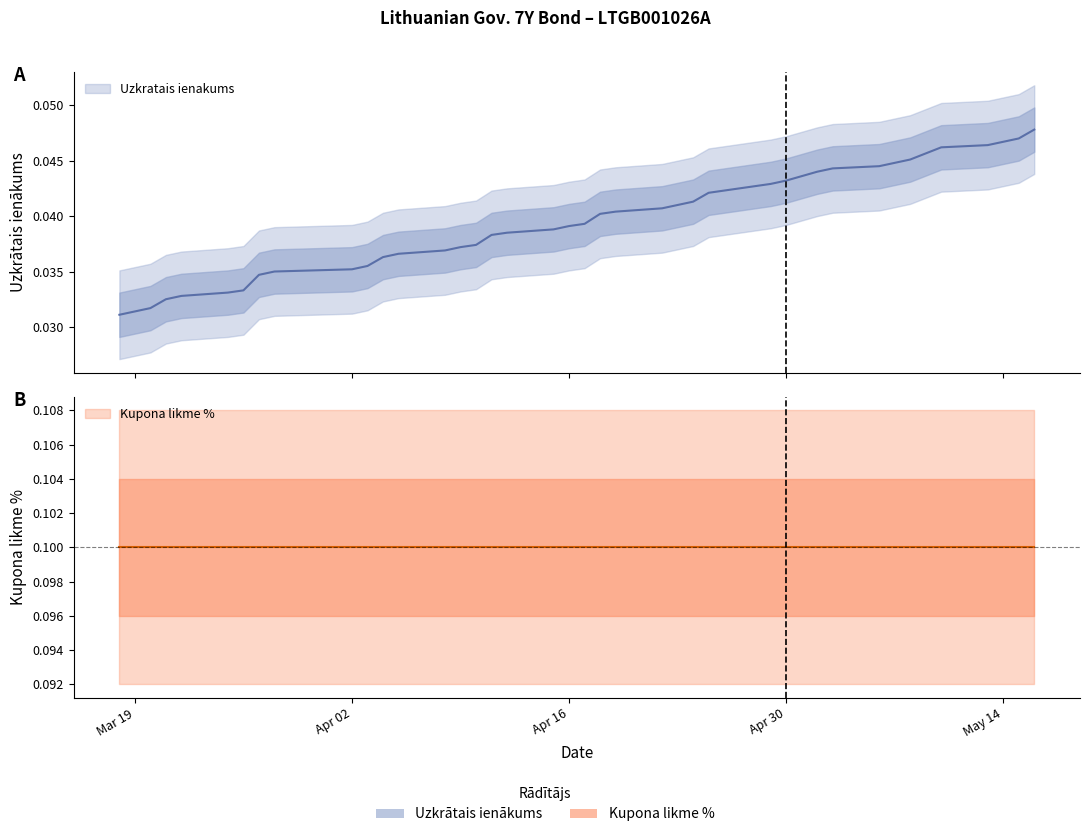

Rank the categories by value from lowest to highest.

2024-03-18, 2024-03-19, 2024-03-20, 2024-03-21, 2024-03-22, 2024-03-25, 2024-03-26, 2024-03-27, 2024-03-28, 2024-04-02, 2024-04-03, 2024-04-04, 2024-04-05, 2024-04-08, 2024-04-09, 2024-04-10, 2024-04-11, 2024-04-12, 2024-04-15, 2024-04-16, 2024-04-17, 2024-04-18, 2024-04-19, 2024-04-22, 2024-04-23, 2024-04-24, 2024-04-25, 2024-04-26, 2024-04-29, 2024-04-30, 2024-05-02, 2024-05-03, 2024-05-06, 2024-05-07, 2024-05-08, 2024-05-10, 2024-05-13, 2024-05-14, 2024-05-15, 2024-05-16